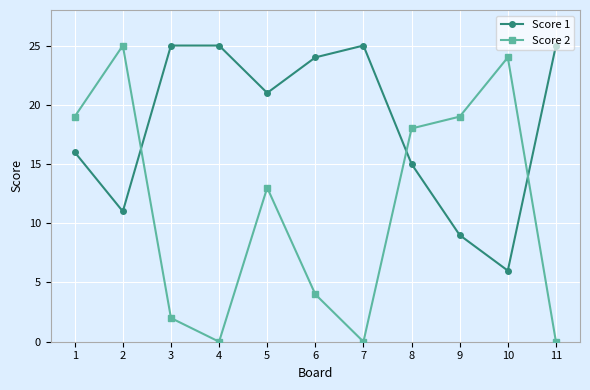

In Score 1, how many points are lower than both neighbors (excluding endpoints)?

3